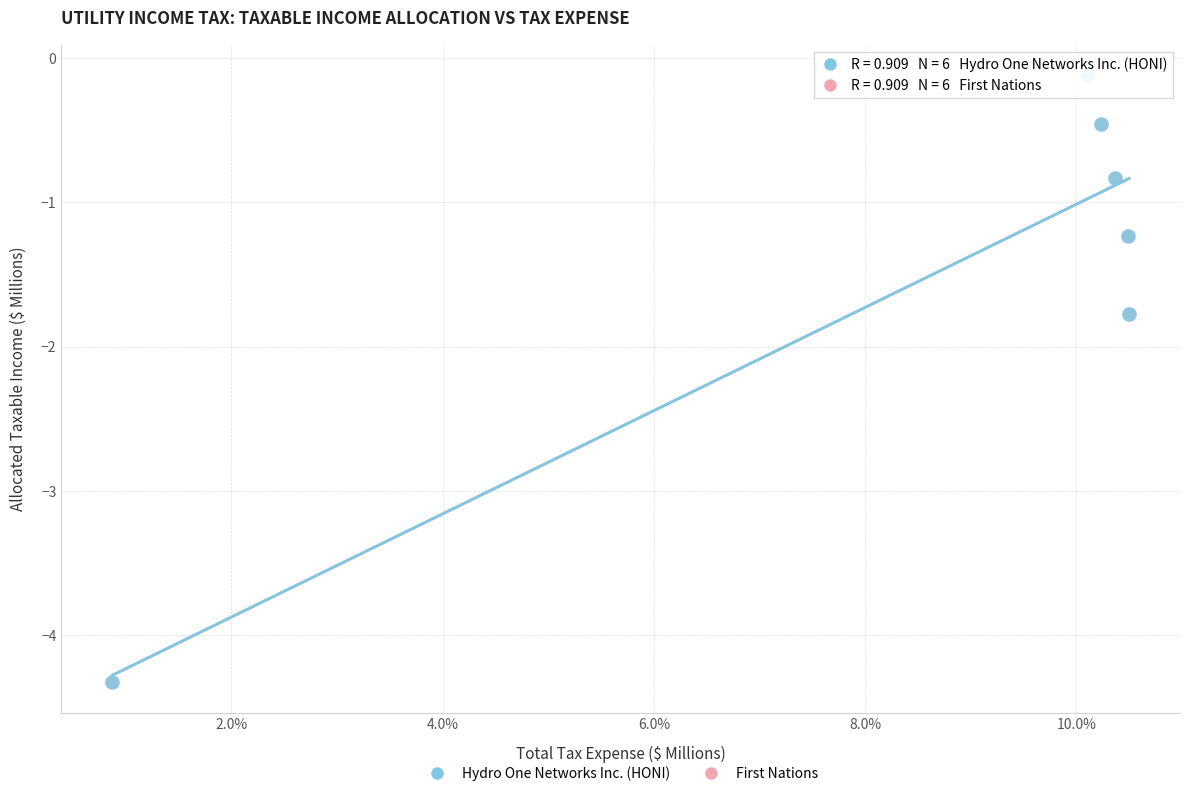

What are all the series names shown in the legend?

Hydro One Networks Inc. (HONI), First Nations